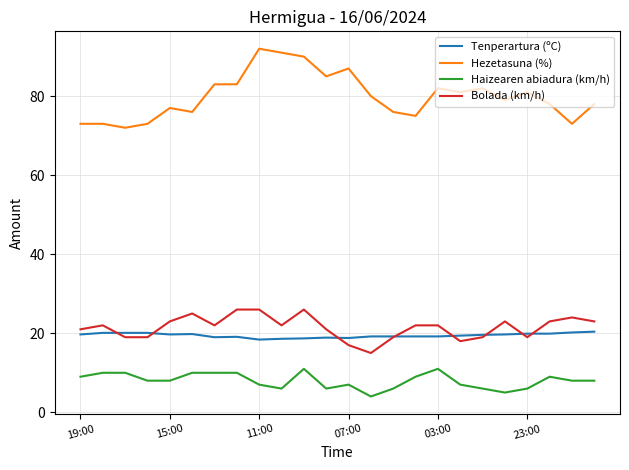

True or false: Hezetasuna (%) and Tenperartura (ºC) intersect in this chart.

False